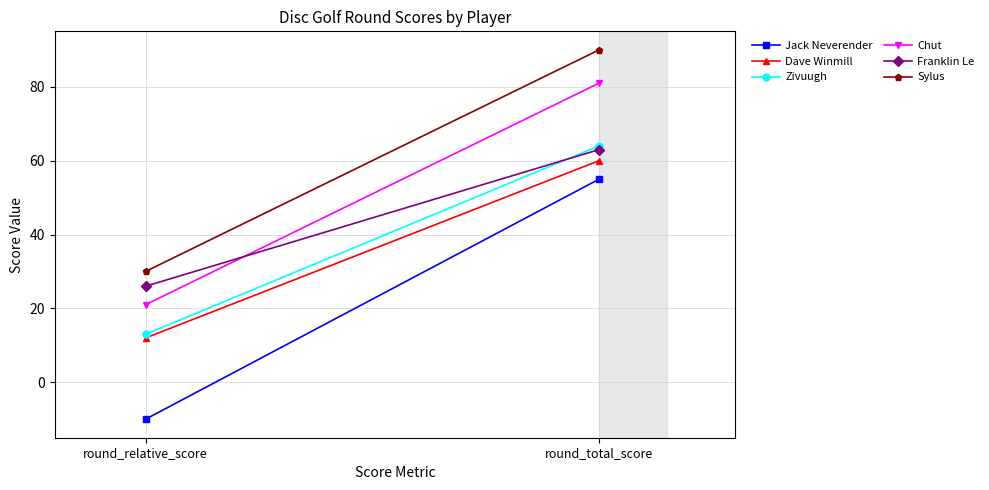

What is the difference between the Zivuugh values at round_relative_score and round_total_score?

51